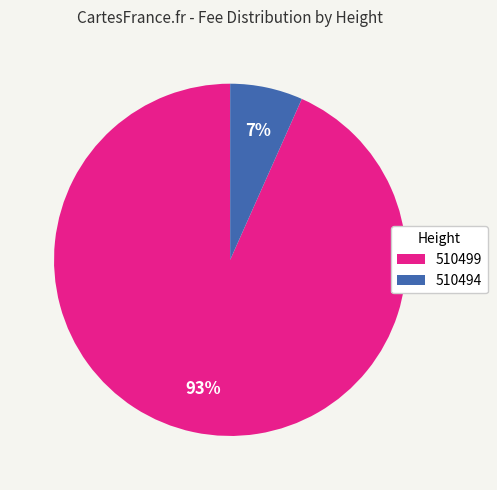

Which slice is the largest?

510499